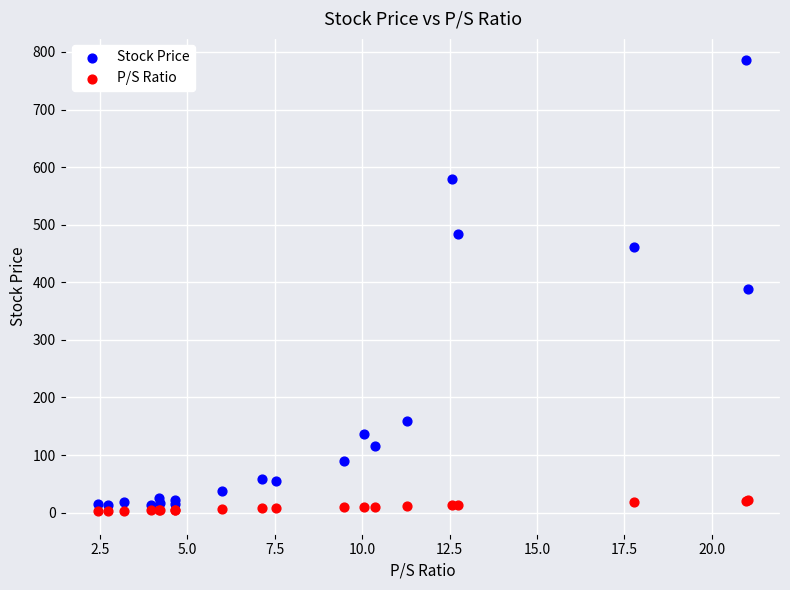

Which series has the largest Y range (max minus min)?

Stock Price